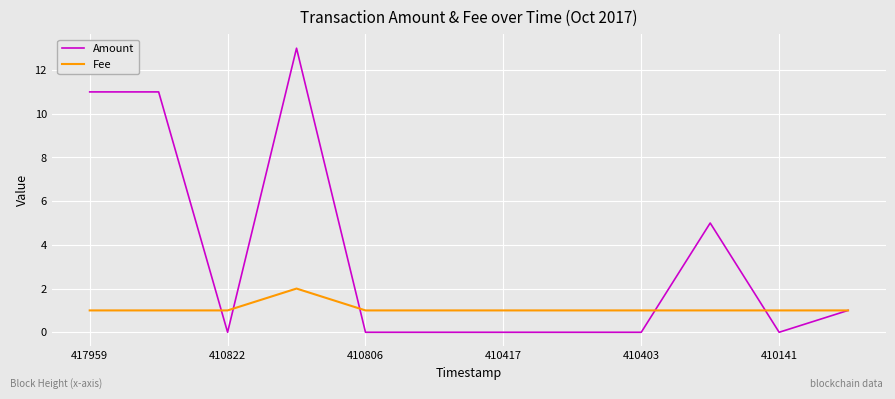

Which series has the largest total across all categories?

Amount